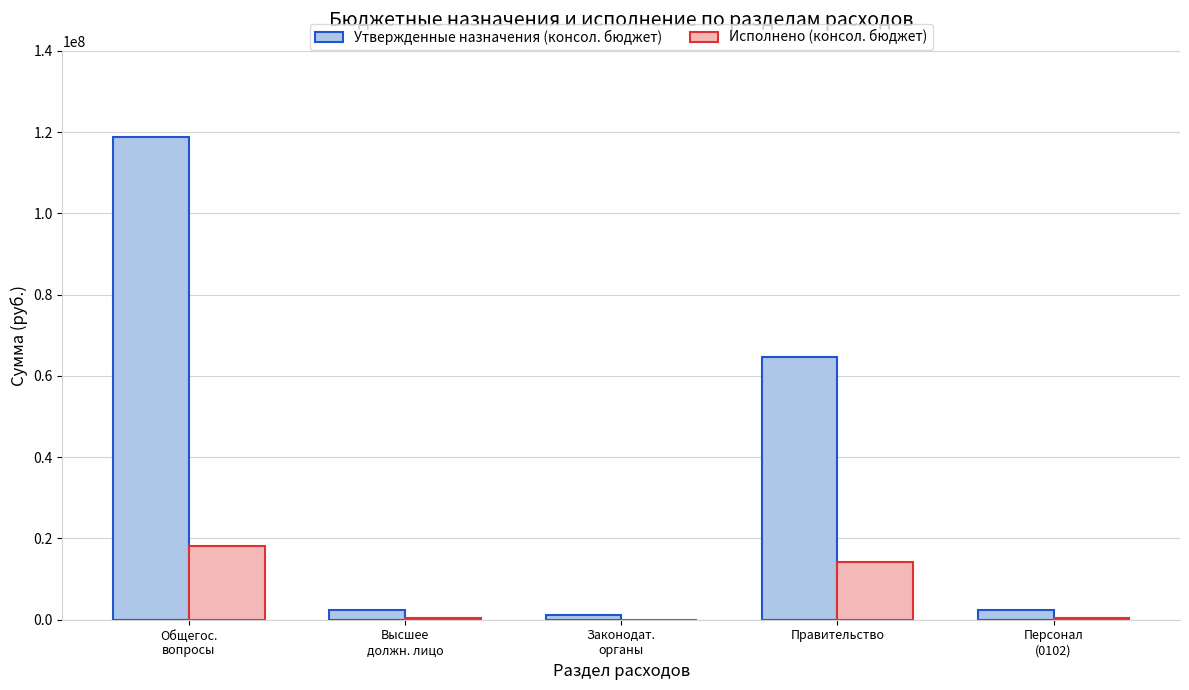

Which series has the largest total across all categories?

Утвержденные назначения (консол. бюджет)